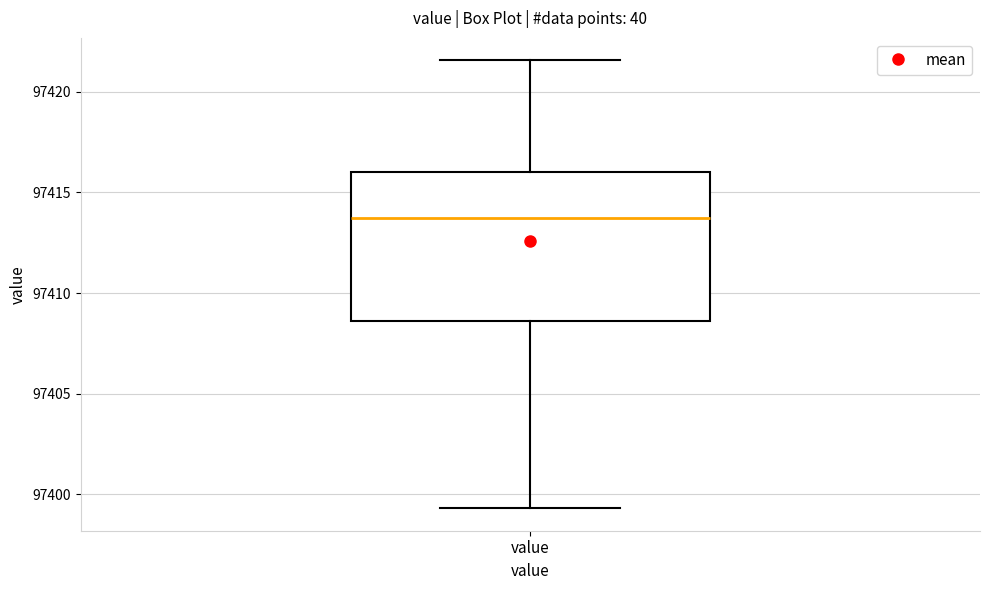

Read this box plot against the y-axis: the position of the median line, the range covered by the box, and the ends of both whiskers. The values are not printed on the chart, so give them approximately, as read against the axis.

median 97414.0, box 97408.5 to 97416.0, whiskers 97399.5 to 97421.5